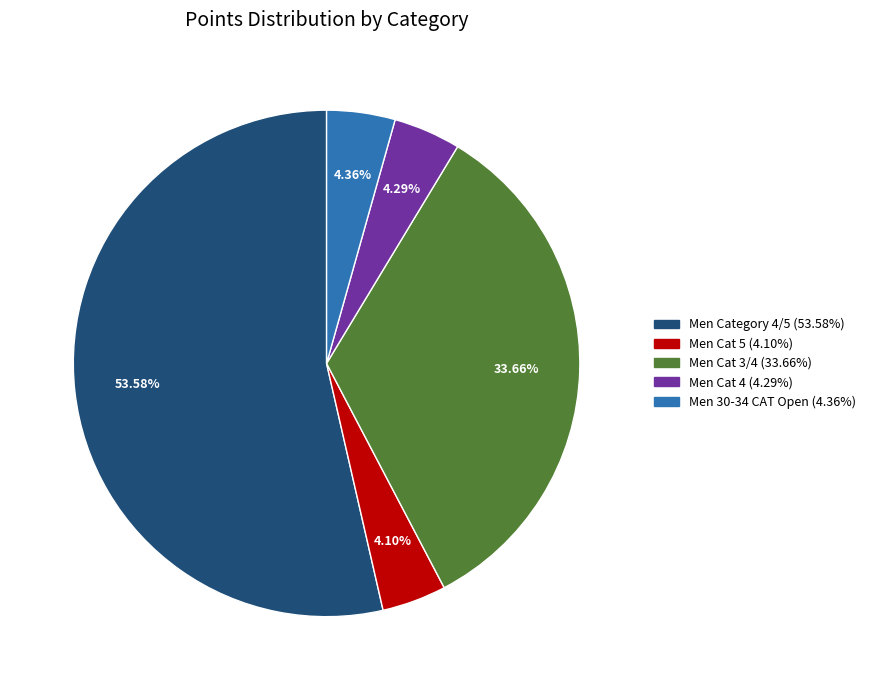

To the nearest percent, what portion does Men Category 4/5 represent?

54%